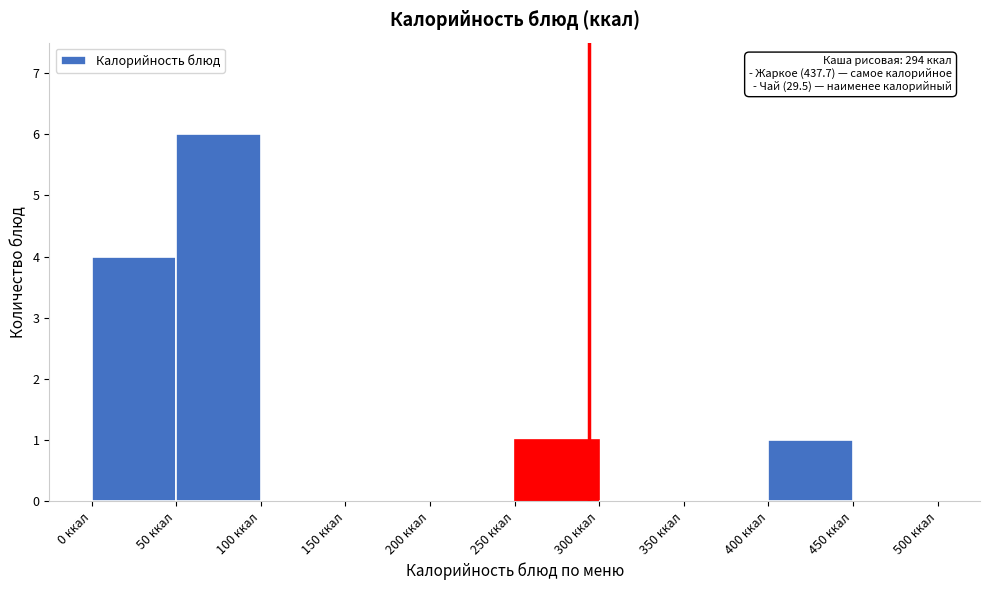

Which range on the x-axis has the tallest bar?

50 to 100